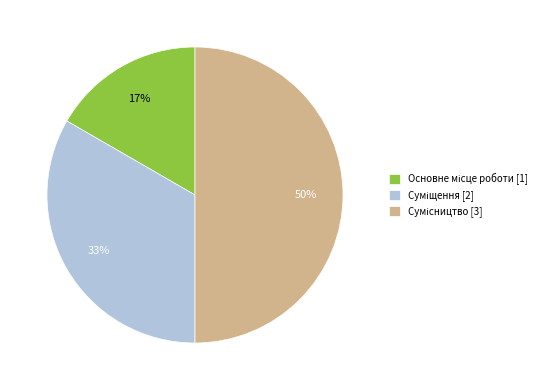

How many segments does this pie chart have?

3